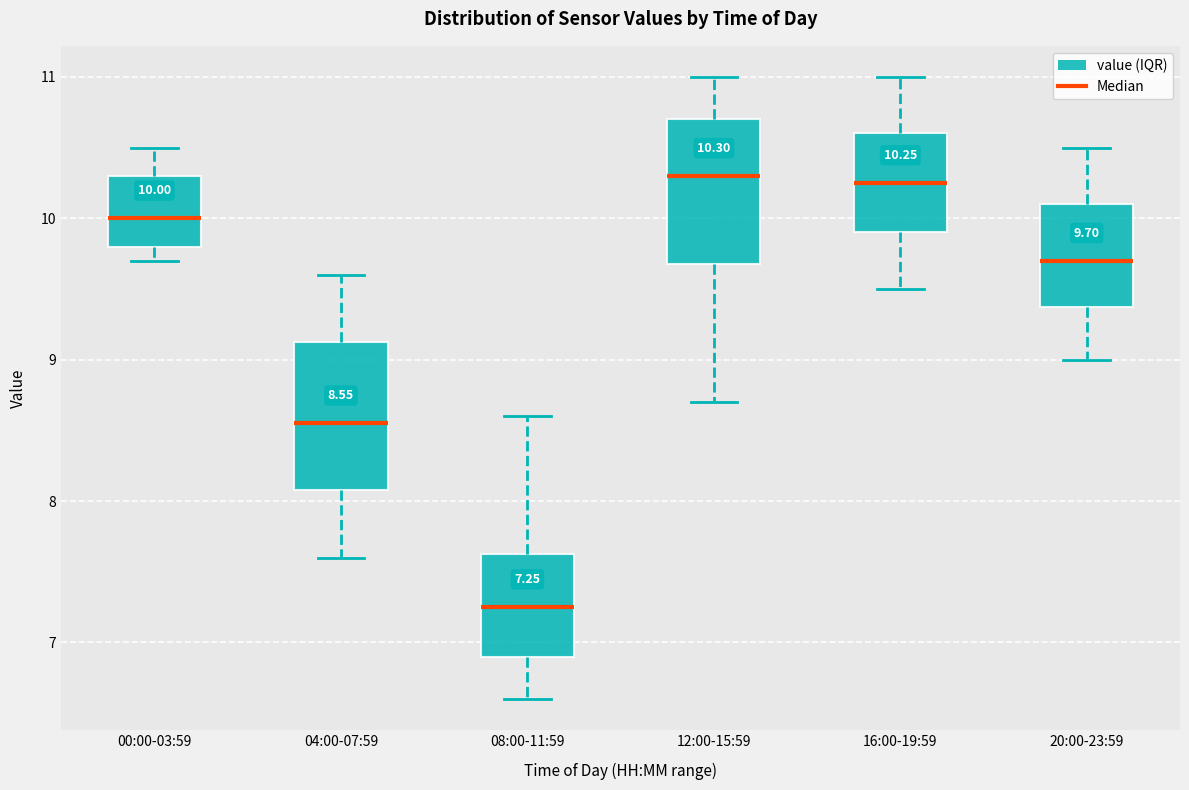

Which box's median line is the lowest?

08:00-11:59